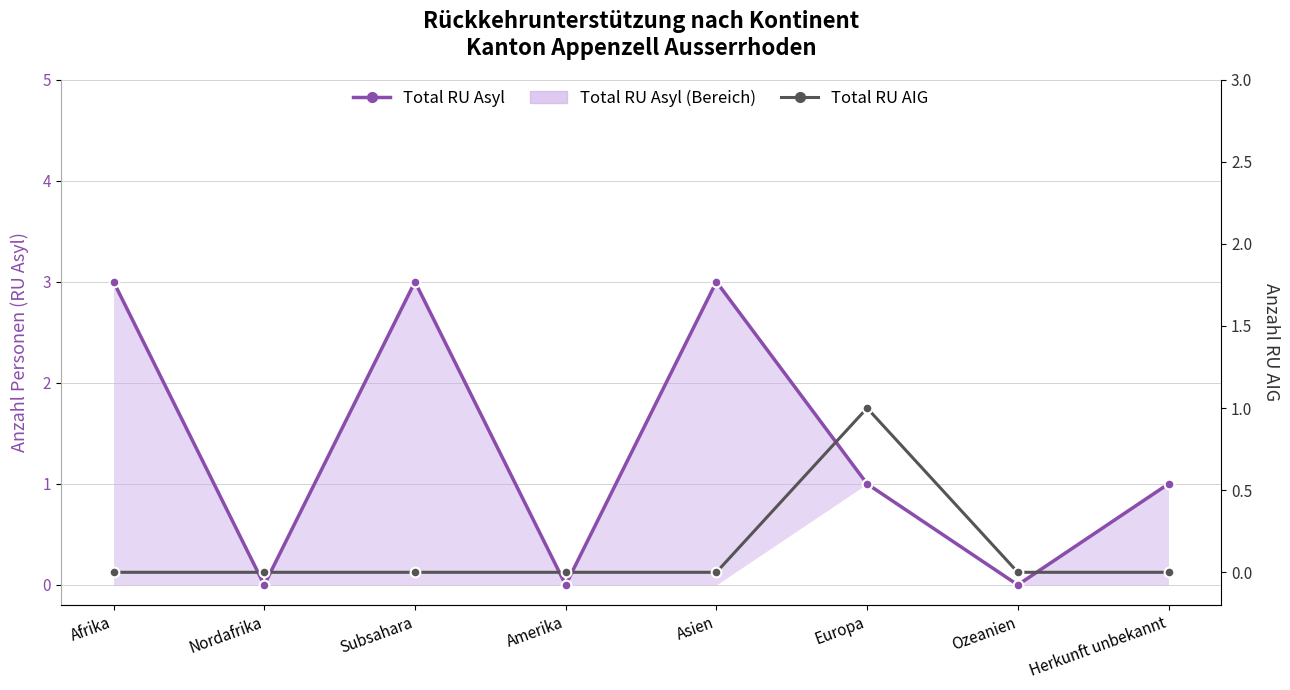

At which category is the sum across all series the highest?

Afrika